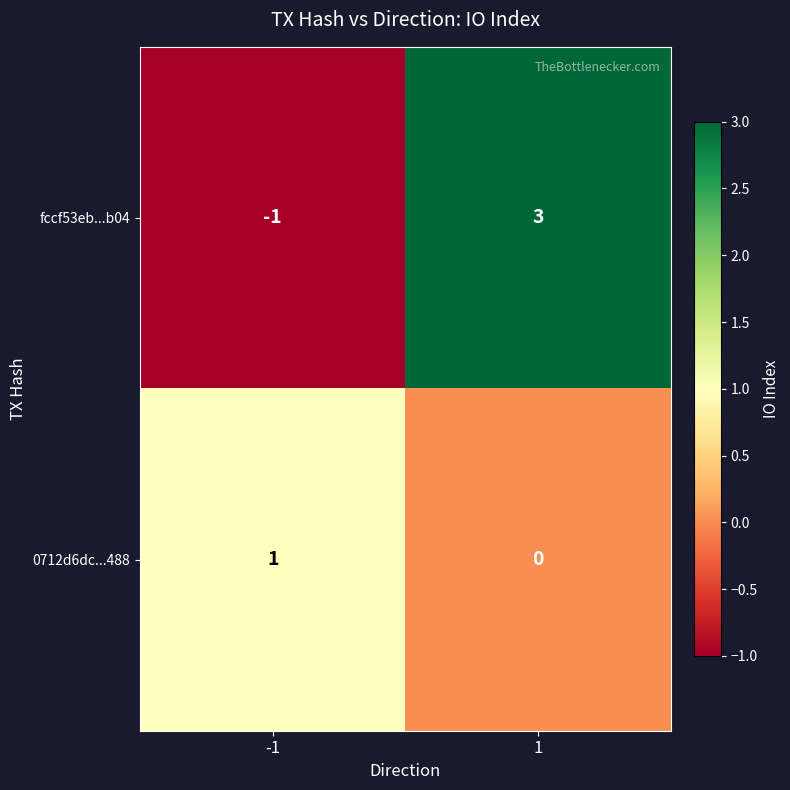

How many positive values does the fccf53eb...b04 series have?

1